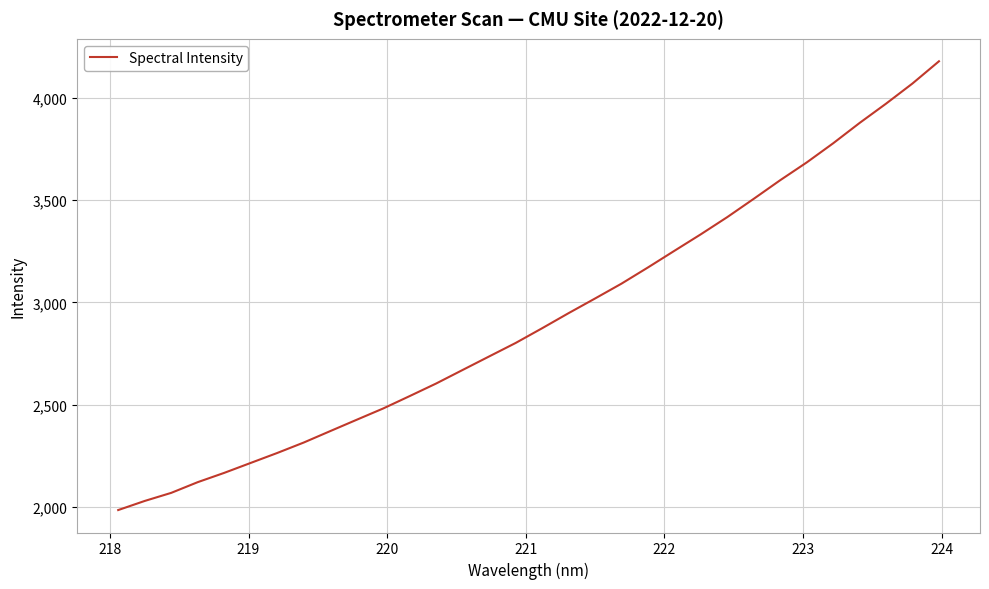

What is the greatest value displayed?

4180.0